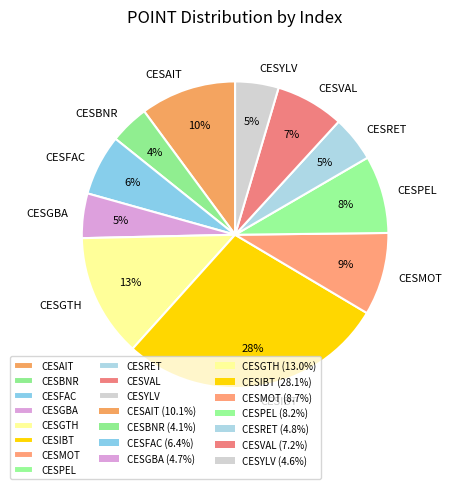

What percentage is the CESVAL slice, to the nearest percent?

7%